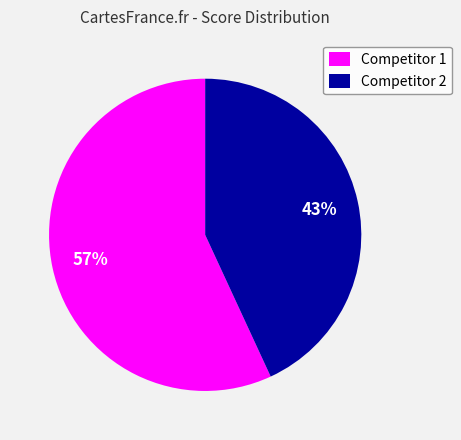

Between Competitor 2 and Competitor 1, which is larger?

Competitor 1